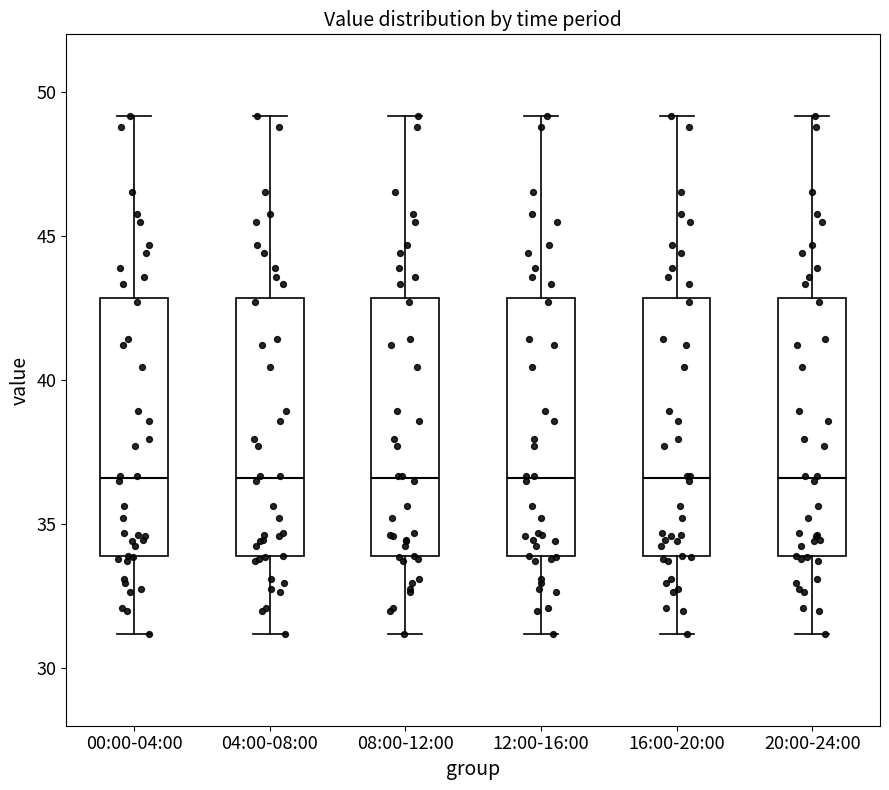

Where does the lower whisker of the box for 04:00-08:00 end on the y-axis? The values are not printed on the chart, so give them approximately, as read against the axis.

31.0